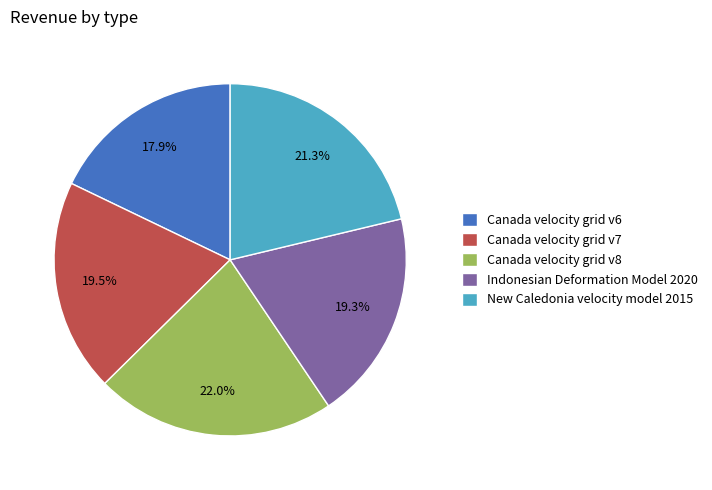

How many segments does this pie chart have?

5